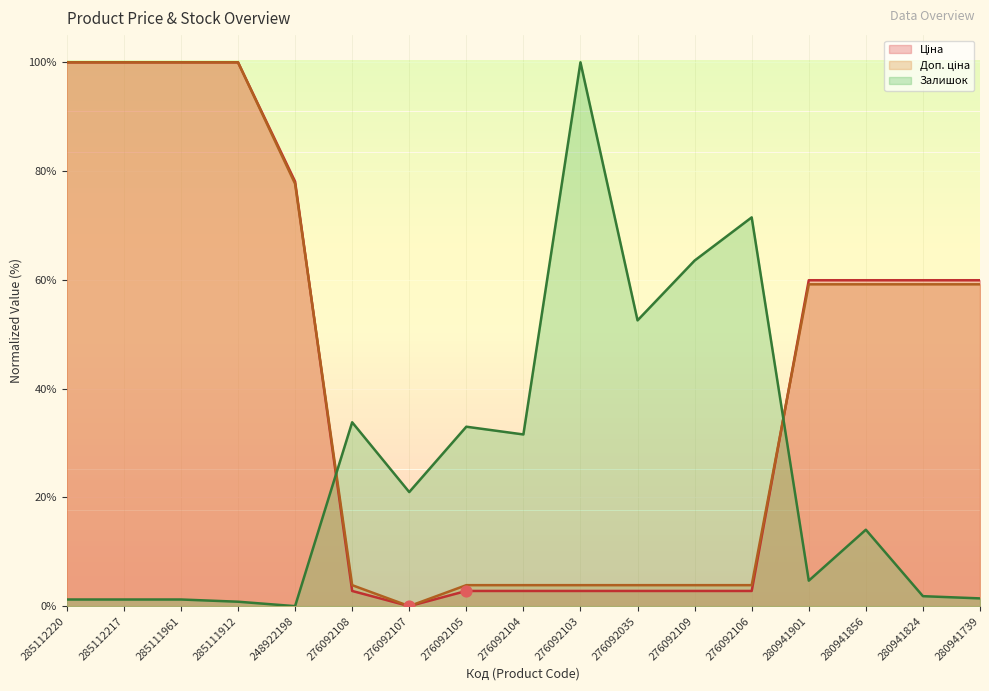

Is the value of Залишок at 285112217 greater than the value of Доп. ціна at 280941824?

No